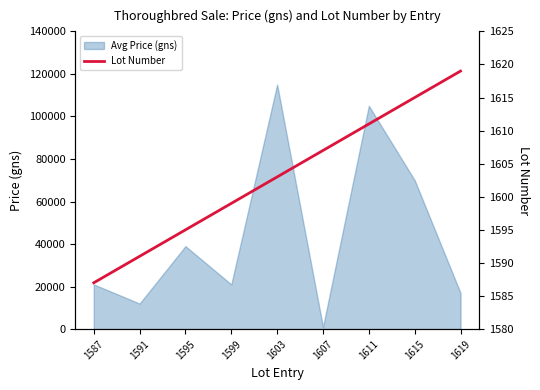

The chart shows a value of 645 at 1587. True or false?

False